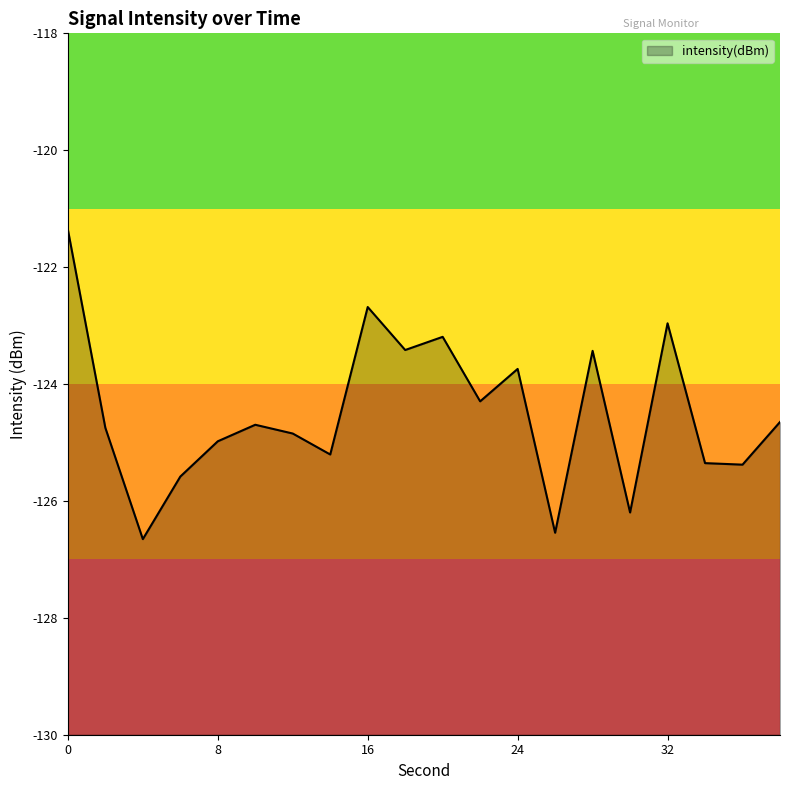

At which label is the value closest to -124?

24